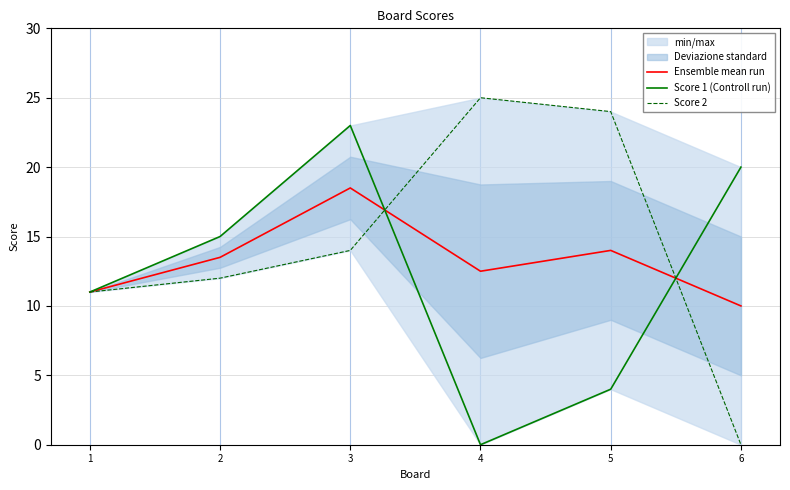

Rank the categories by Ensemble mean run value from lowest to highest.

6, 1, 4, 2, 5, 3